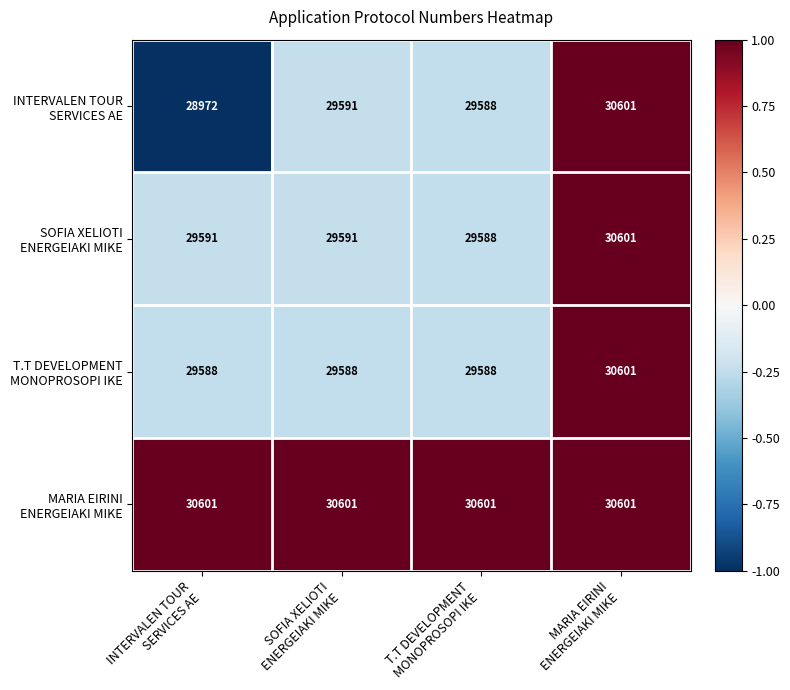

At how many categories does at least one series exceed 29961?

4